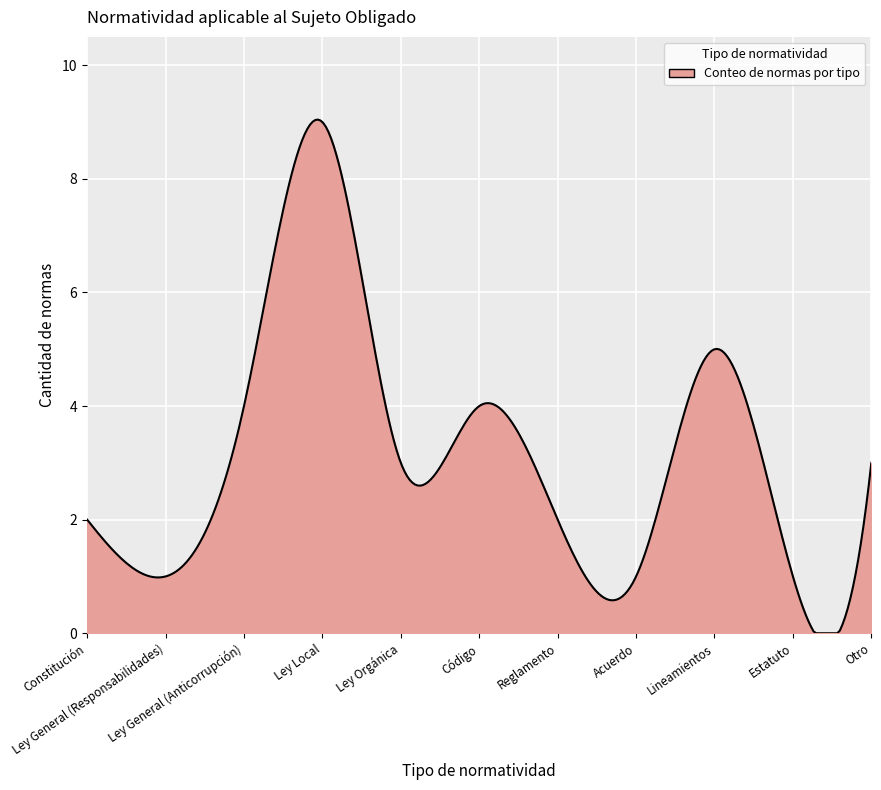

What is the difference between the maximum and minimum values?

9.0